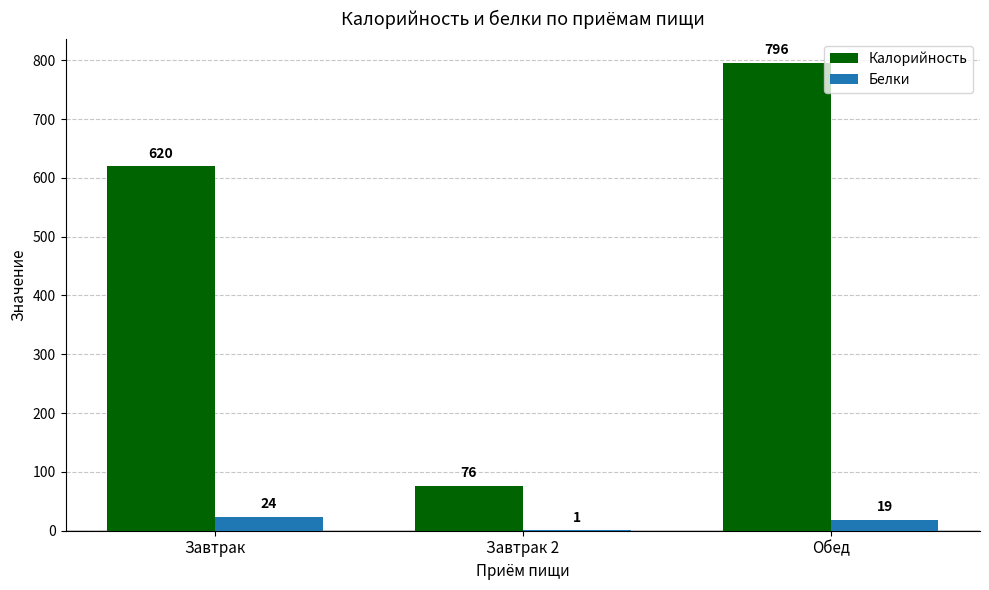

Between Завтрак and Завтрак 2, which series saw the biggest shift?

Калорийность